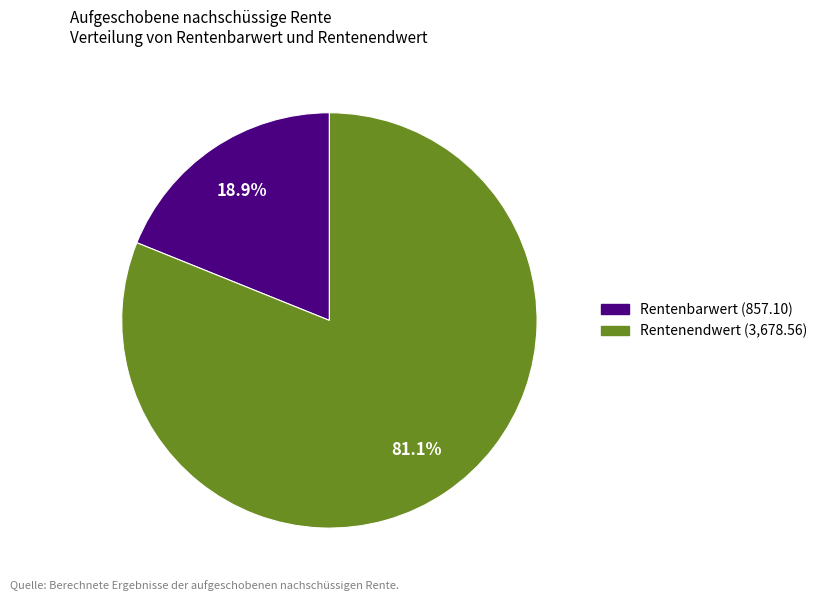

Is there a majority slice in this chart?

Yes